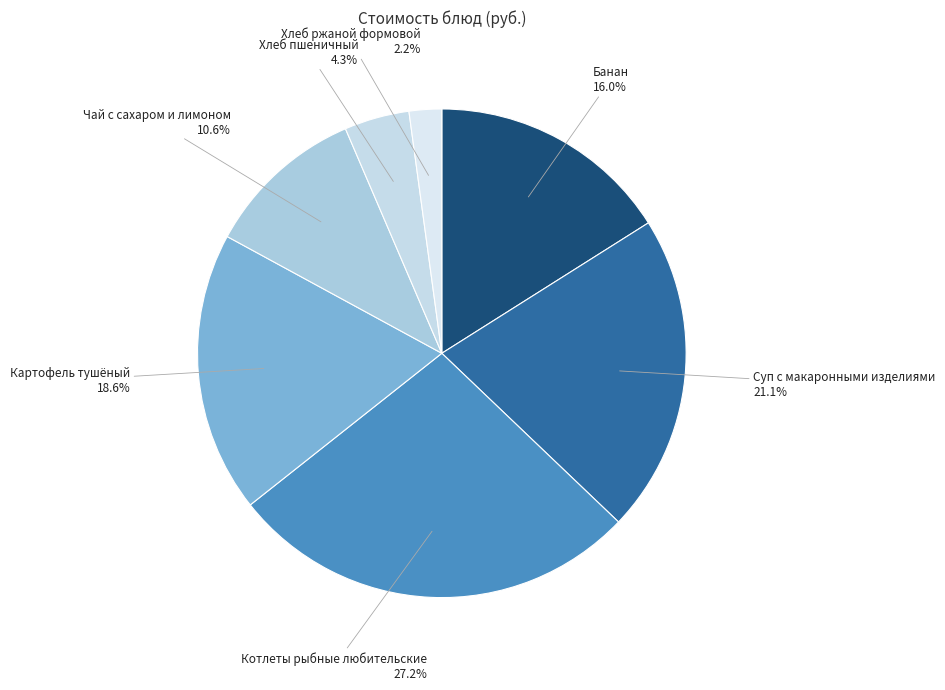

How many segments does this pie chart have?

7